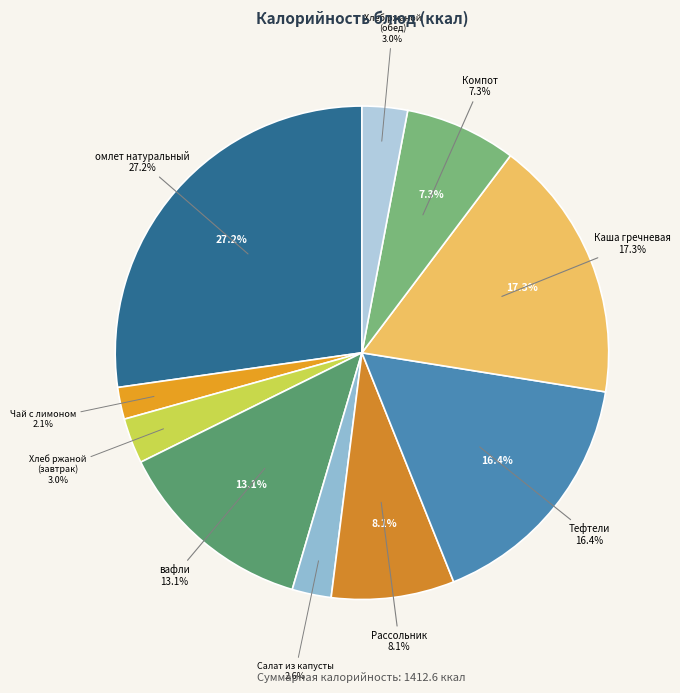

To the nearest percent, what portion does Салат из свежей капусты represent?

3%